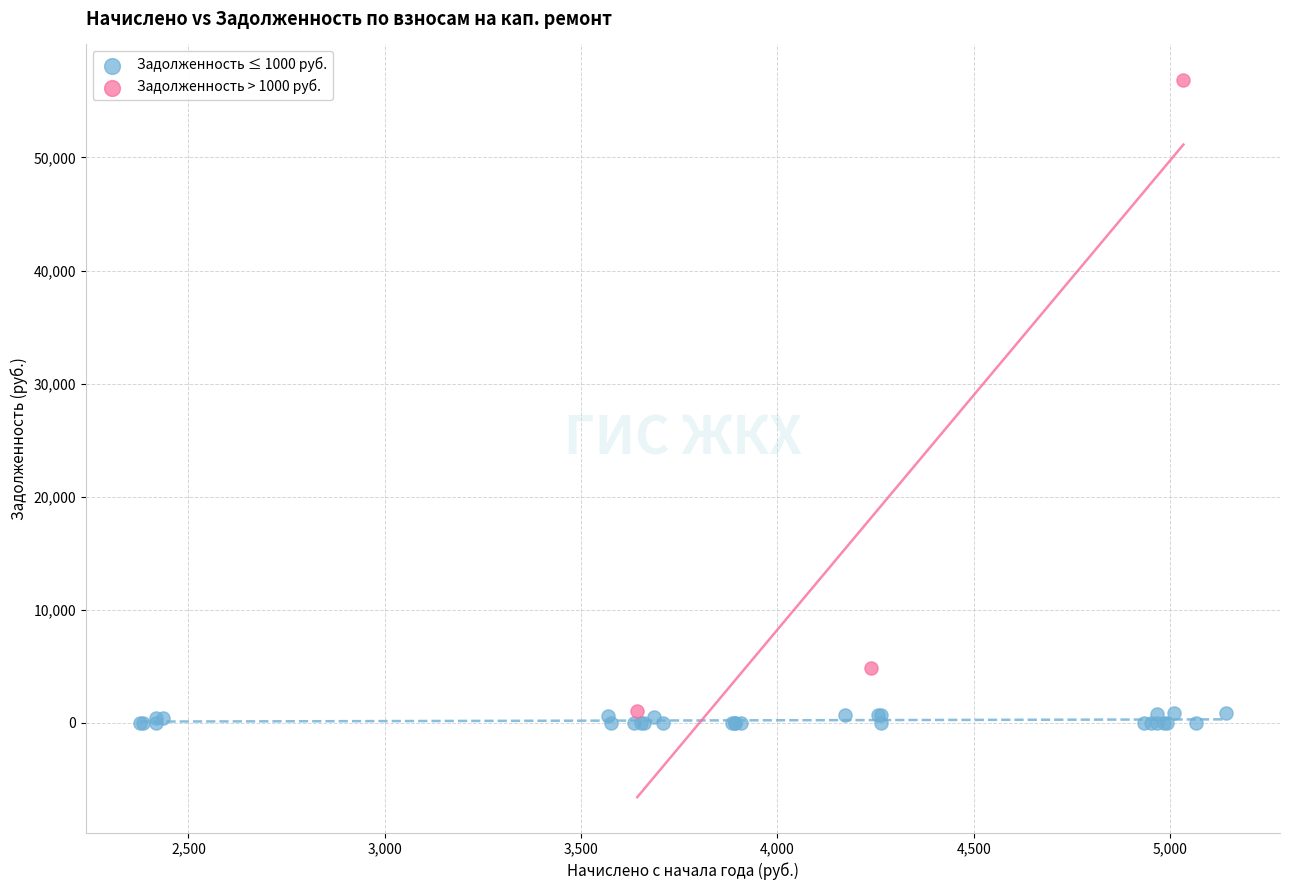

Which series has the largest Y range (max minus min)?

Задолженность > 1000 руб.